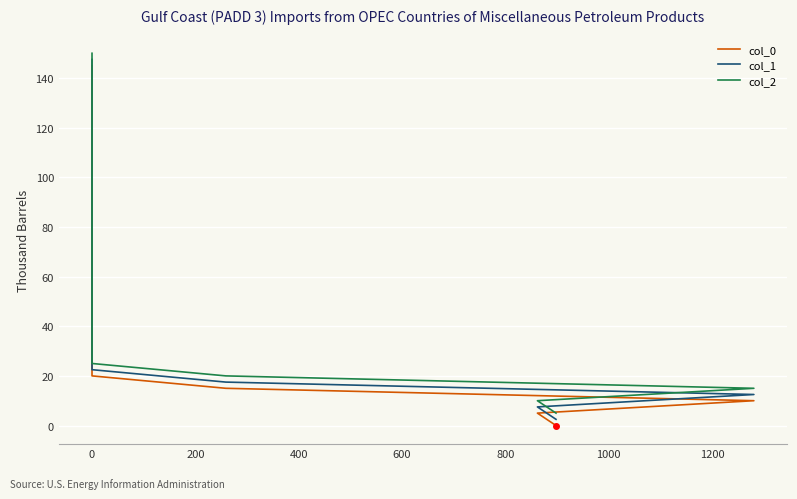

True or false: col_1 has more than 2 points higher than both neighbors.

False